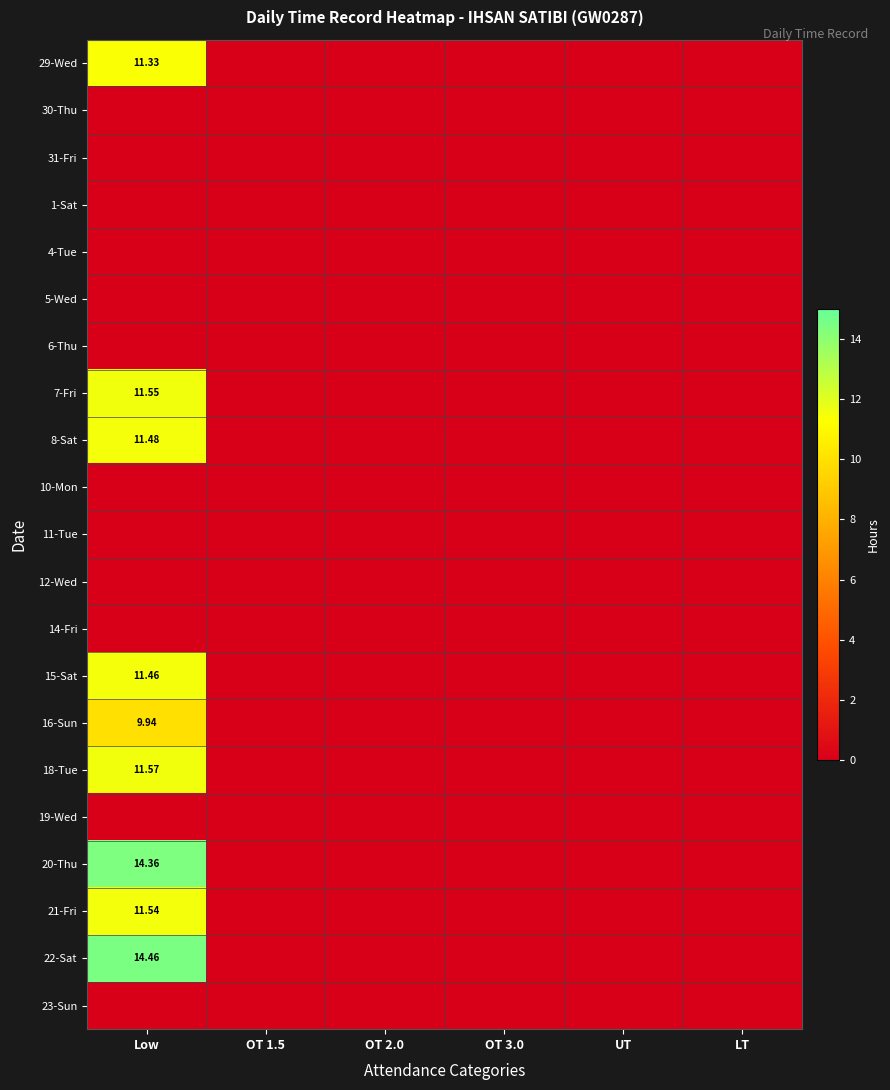

True or false: 22-Sat has a value of 5.5 at OT 1.5.

False